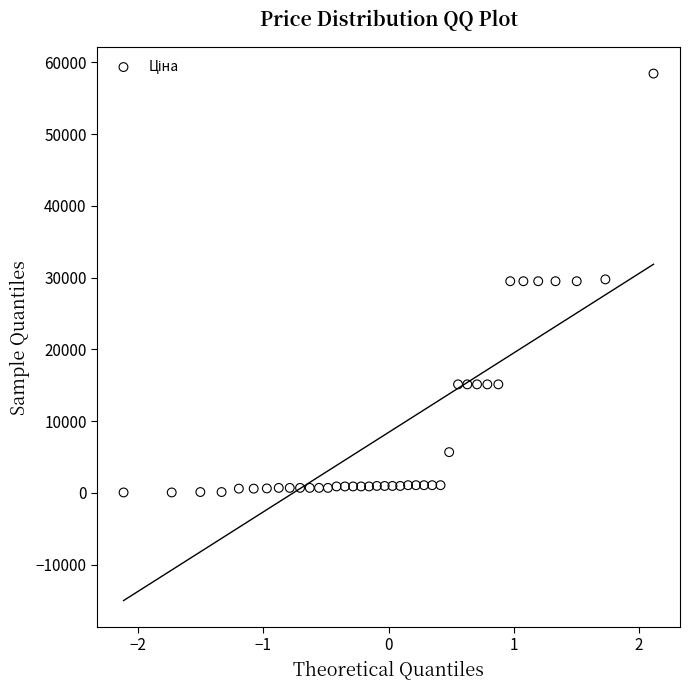

What is the range of Y values (max minus min)?

58369.5